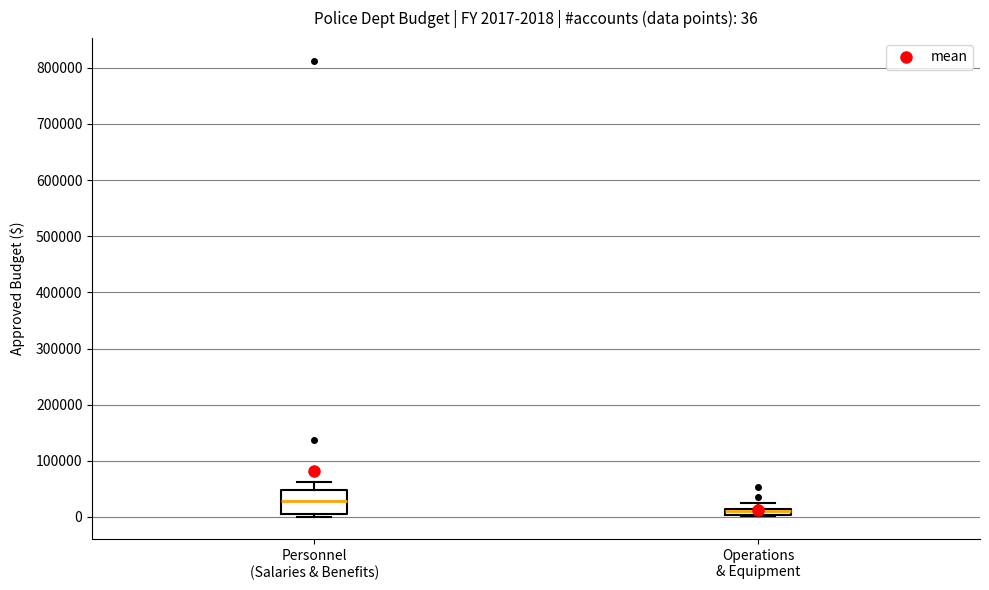

Comparing the boxes themselves (not the whiskers), which one is the tallest?

Personnel (Salaries & Benefits)